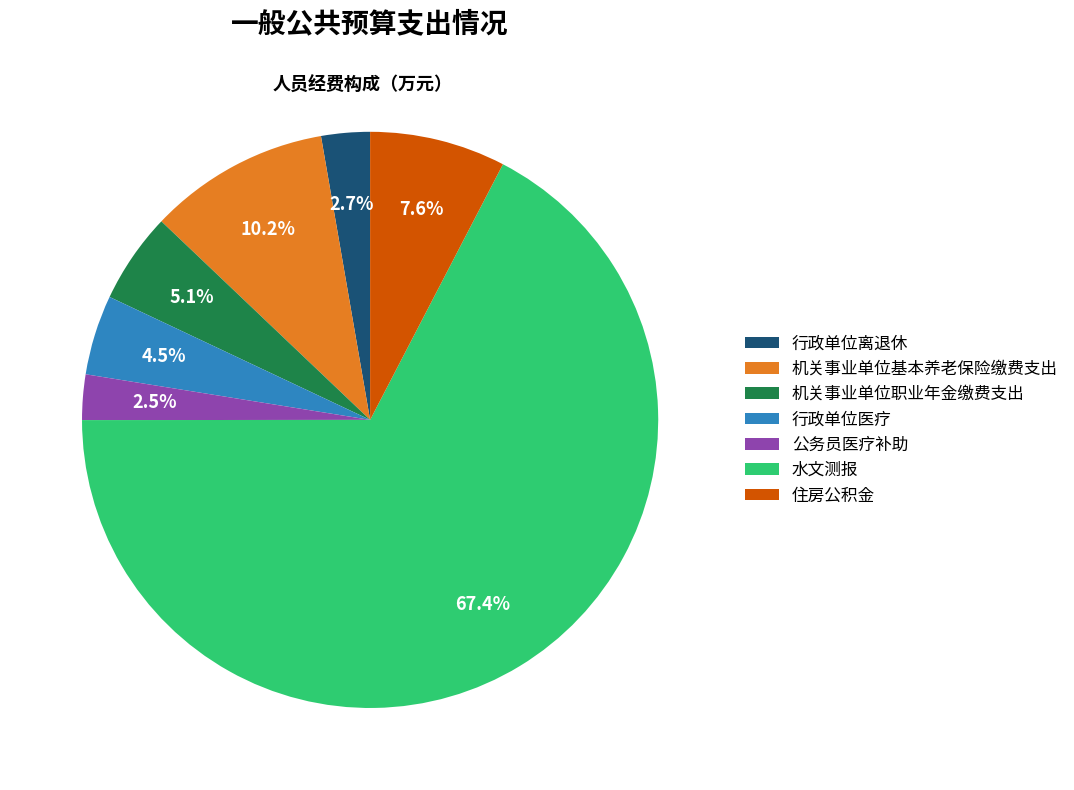

To the nearest percent, what is the combined percentage of 行政单位离退休 and 住房公积金?

10%